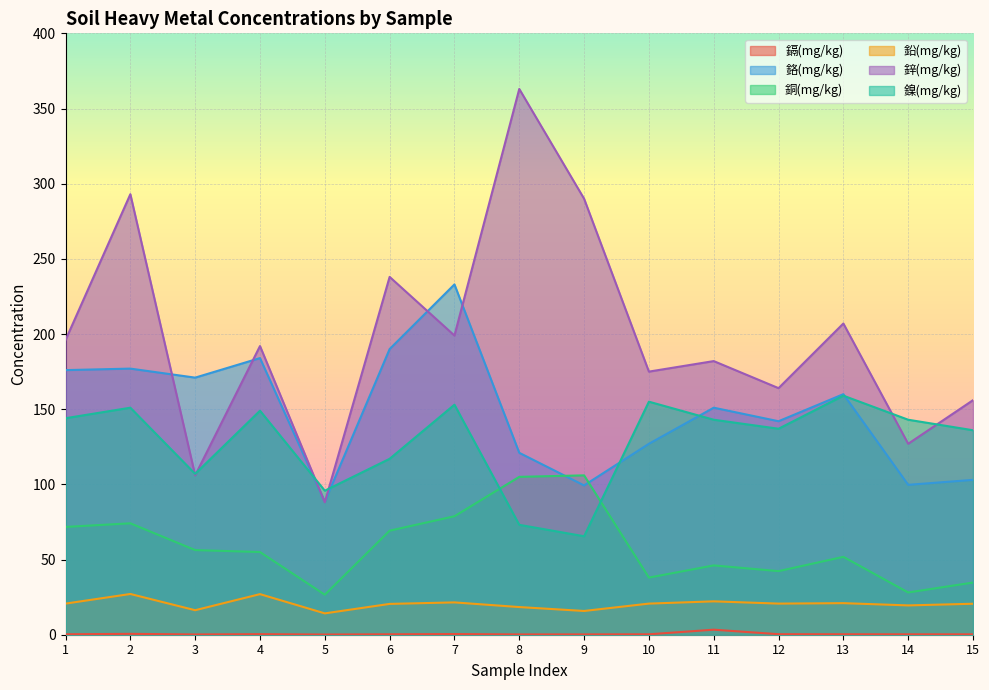

What is the sum of all 銅(mg/kg) values?

883.7